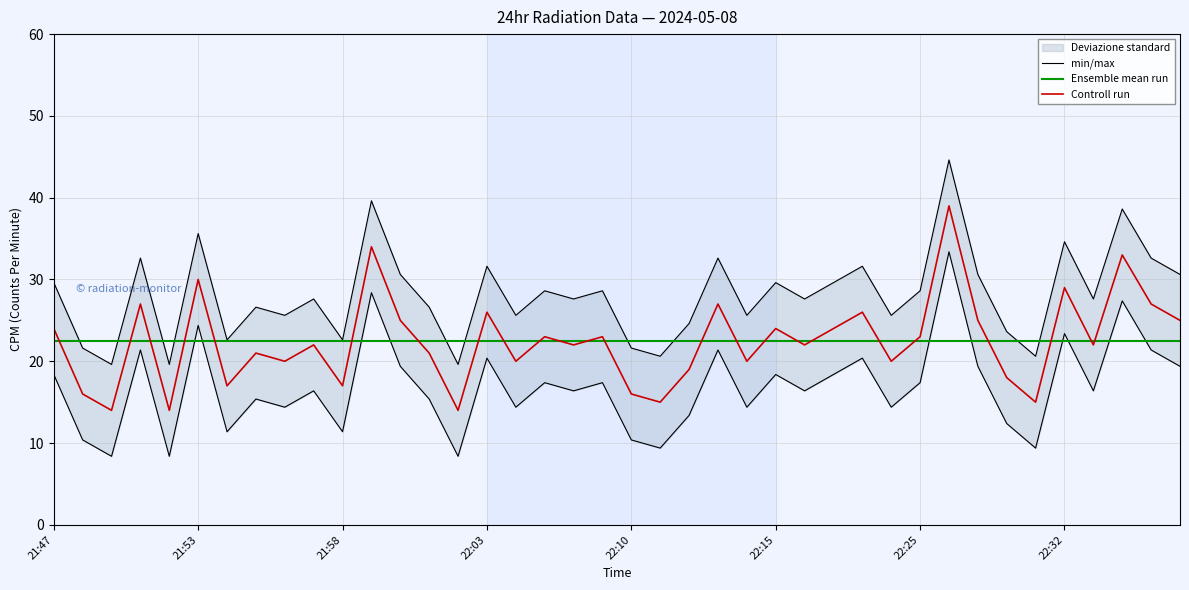

Rank the categories by value from highest to lowest.

22:26, 21:59, 22:36, 21:53, 22:32, 21:51, 22:13, 22:38, 22:03, 22:19, 22:00, 22:29, 22:39, 21:47, 22:15, 22:18, 22:05, 22:08, 22:25, 21:57, 22:07, 22:17, 22:33, 21:55, 22:01, 21:56, 22:04, 22:14, 22:21, 22:12, 22:30, 21:54, 21:58, 21:48, 22:10, 22:11, 22:31, 21:50, 21:52, 22:02